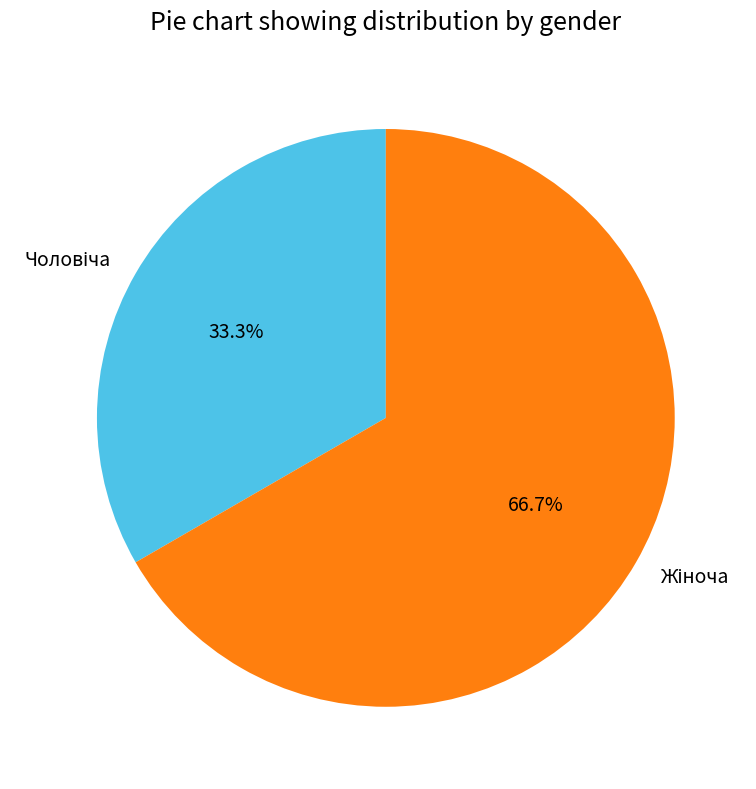

Is there any slice that represents more than half of the pie?

Yes